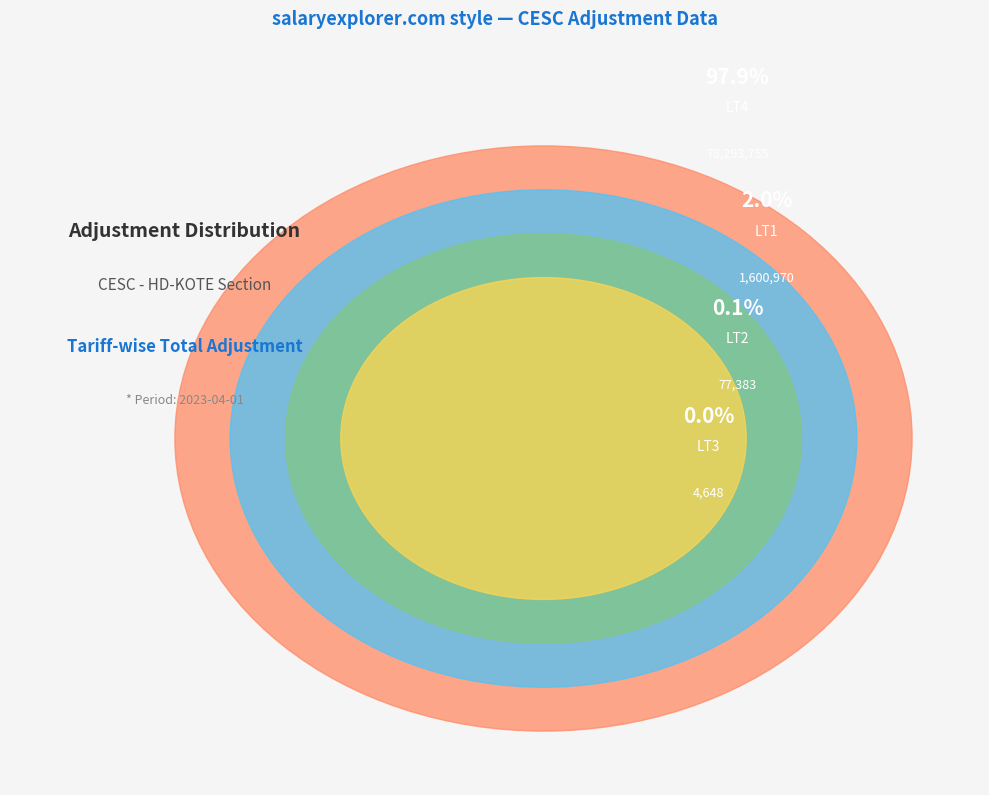

Which slice represents more than half of the pie?

LT4